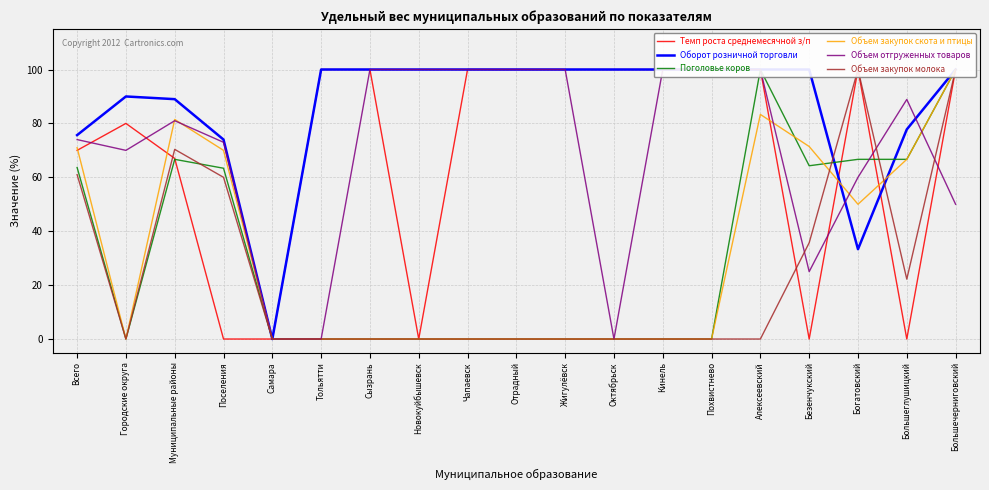

Is the value of Объем отгруженных товаров at Большеглушицкий greater than the value of Объем закупок молока at Тольятти?

Yes